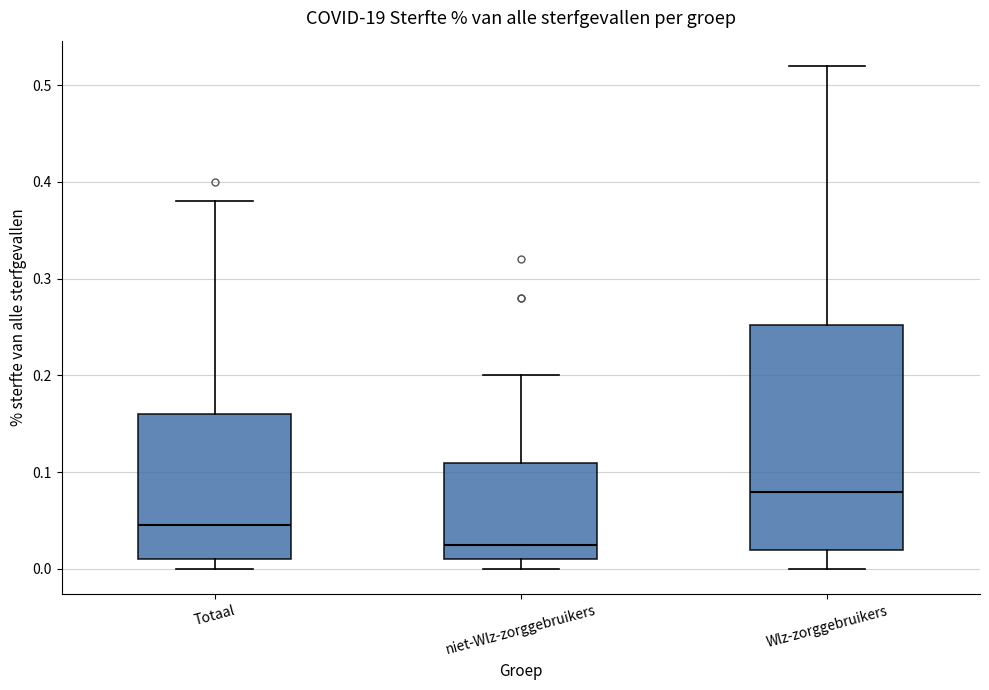

Reading left to right, transcribe this box plot: for each box, give where its median line is, the range the box spans, and where its two whiskers end, as read against the y-axis. The values are not printed on the chart, so give them approximately, as read against the axis.

Totaal: median 0.05, box 0.01 to 0.16, whiskers 0.00 to 0.38
niet-Wlz-zorggebruikers: median 0.03, box 0.01 to 0.11, whiskers 0.00 to 0.20
Wlz-zorggebruikers: median 0.08, box 0.02 to 0.25, whiskers 0.00 to 0.52